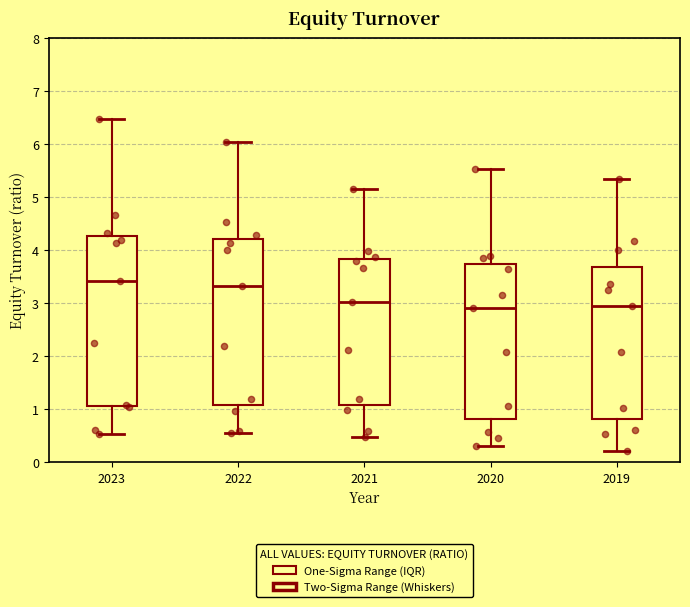

Where does the median line of the box at x = 2023 sit on the y-axis? The values are not printed on the chart, so give them approximately, as read against the axis.

3.4